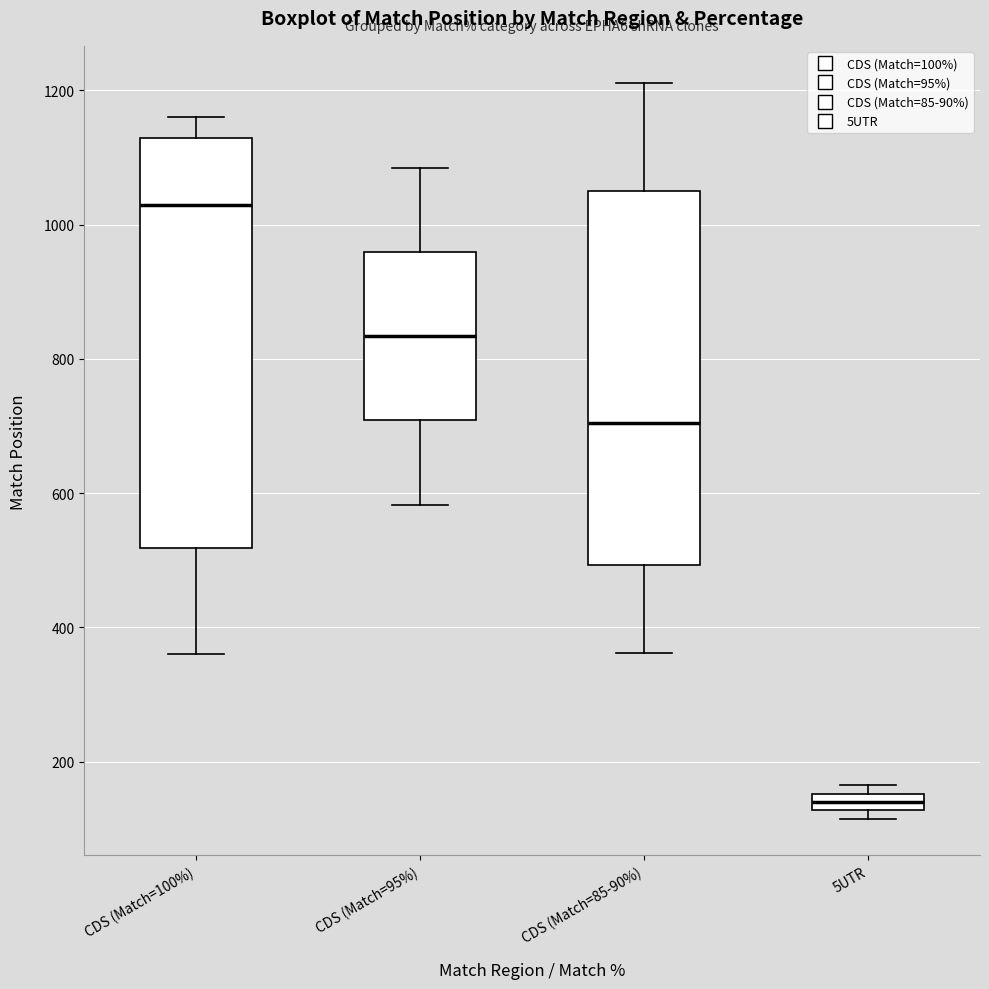

Which box's median line is the highest?

CDS (Match=100%)